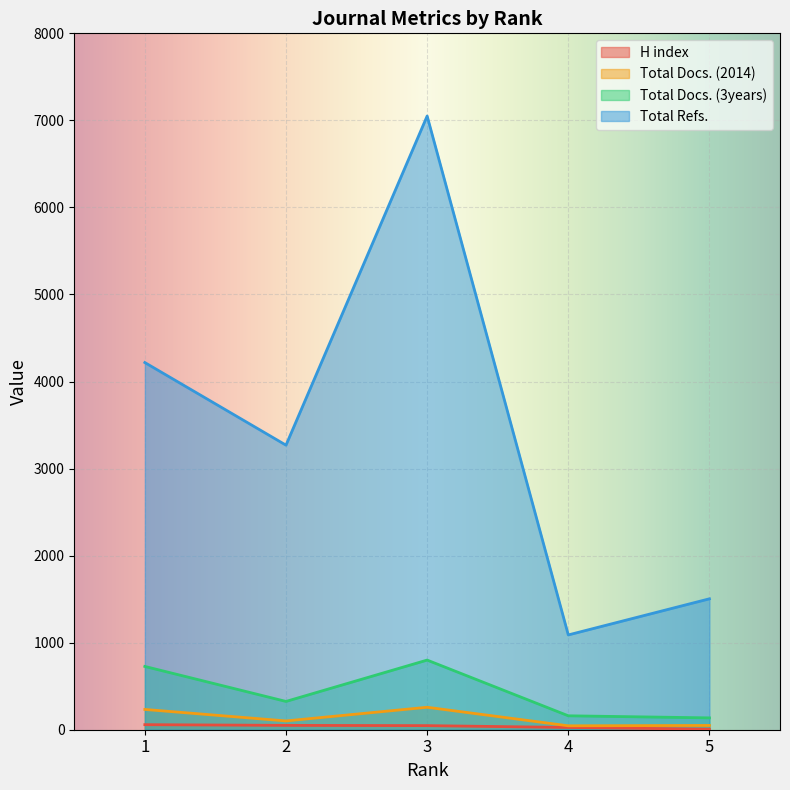

At which category is the sum across all series the highest?

3